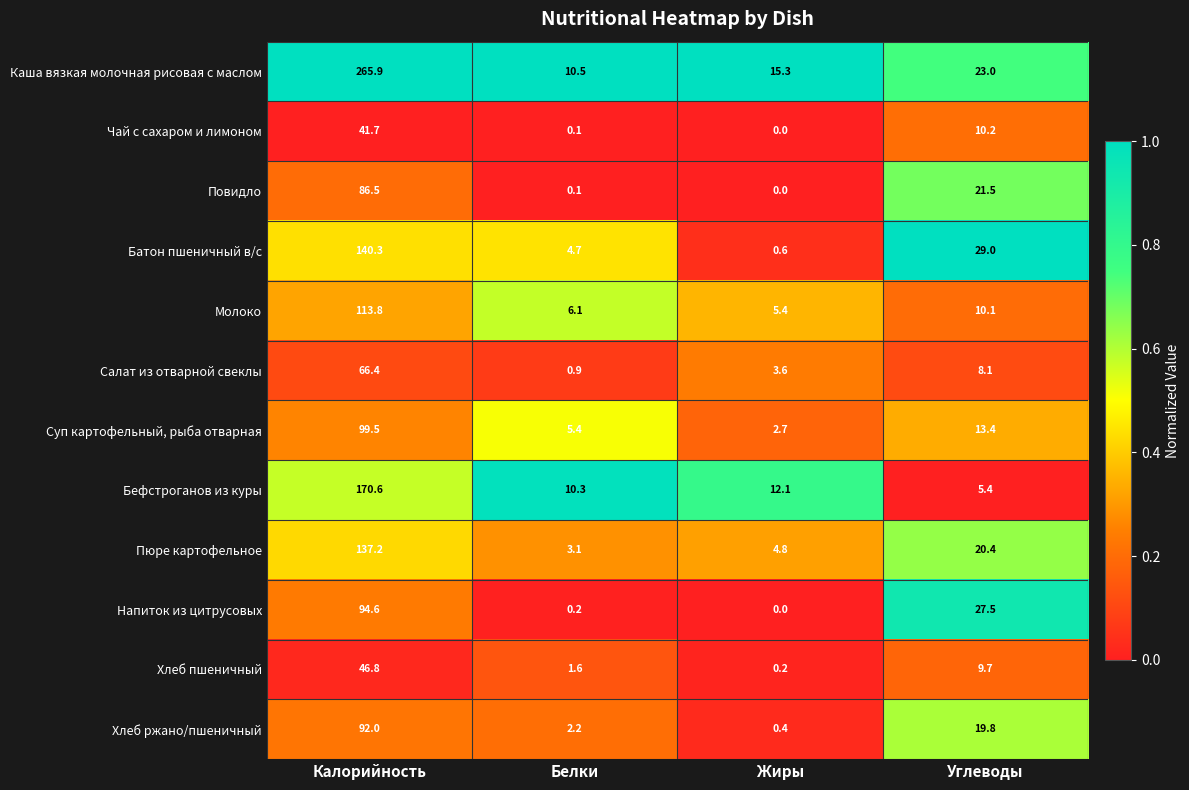

What is the difference between the highest and lowest values at Углеводы?

23.6